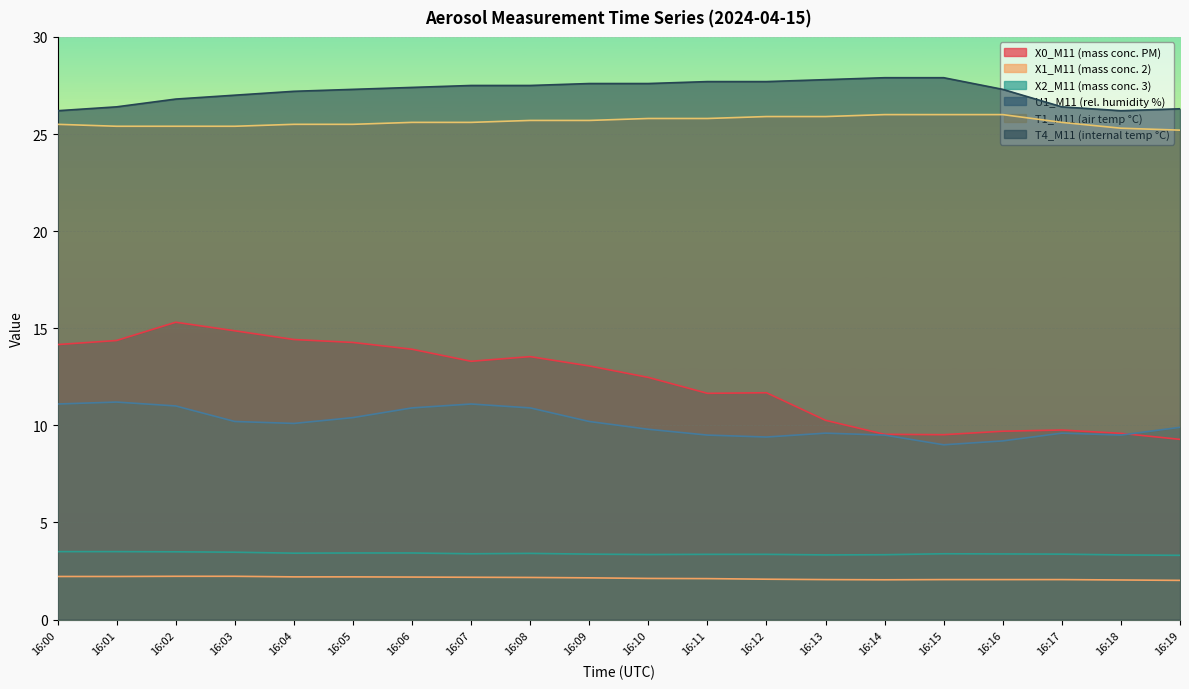

True or false: X2_M11 (mass conc. 3) and T4_M11 (internal temp °C) intersect in this chart.

False